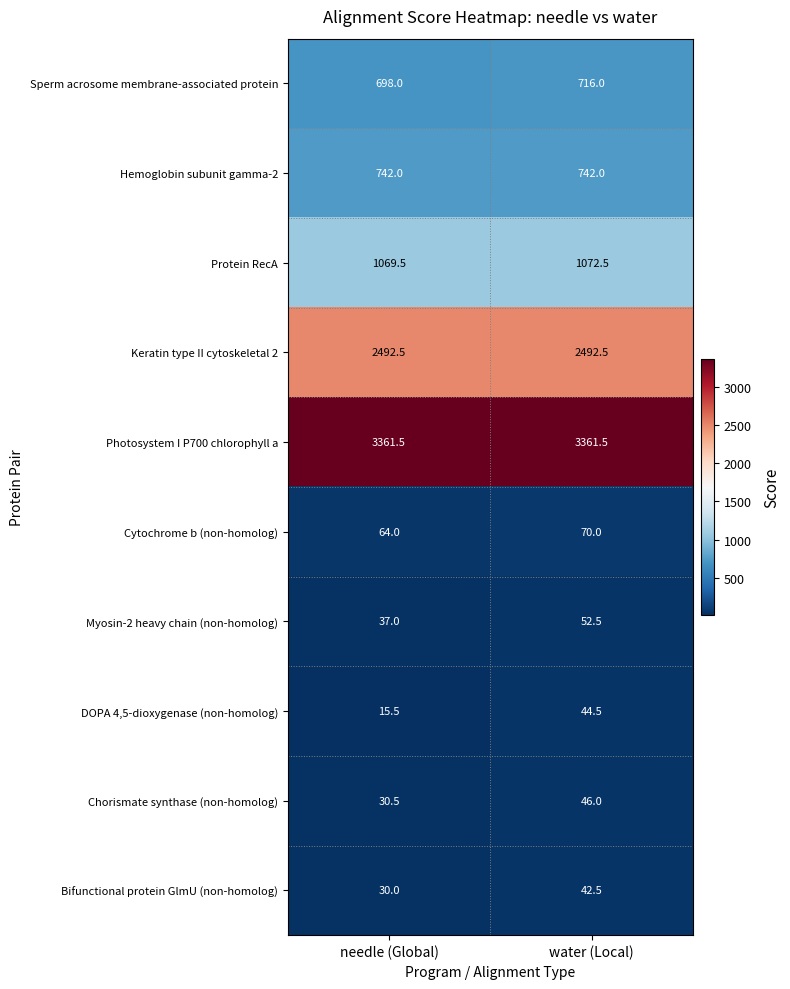

Which series has the largest total across all categories?

Photosystem I P700 chlorophyll a